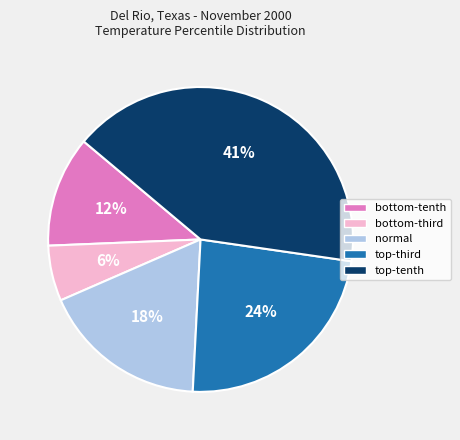

To the nearest percent, what is the difference between the largest and smallest slice percentages?

35%